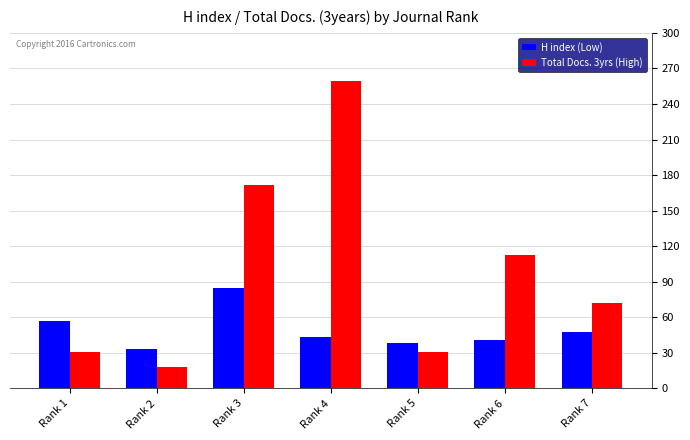

What is the greatest value displayed?

259